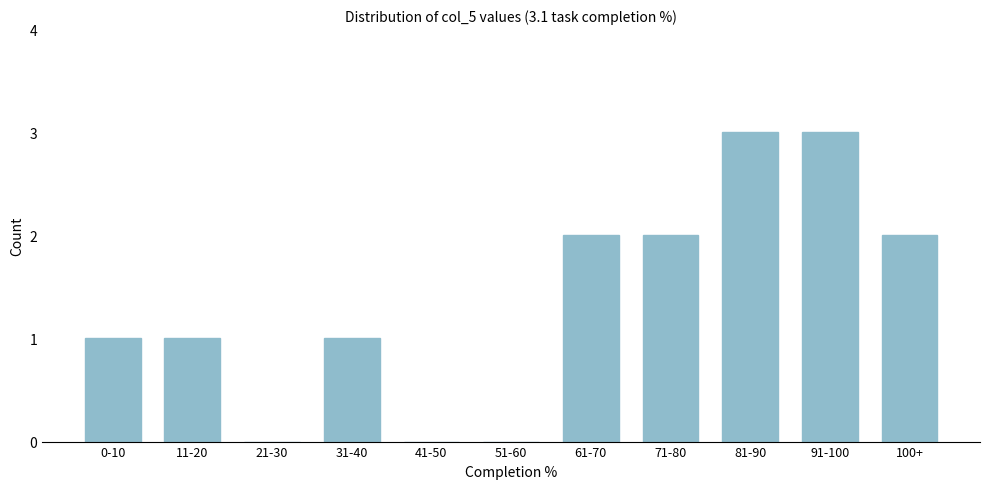

Reading right to left, what are all the values shown in this chart?

100+=2	91-100=3	81-90=3	71-80=2	61-70=2	51-60=0	41-50=0	31-40=1	21-30=0	11-20=1	0-10=1